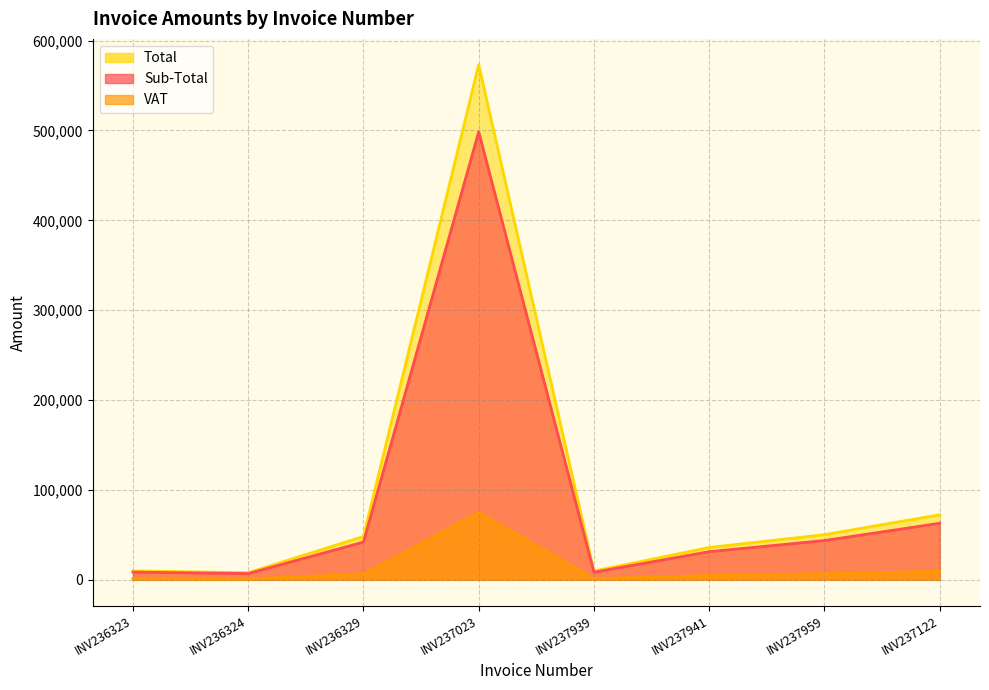

At which category does VAT reach its first local valley?

INV236324